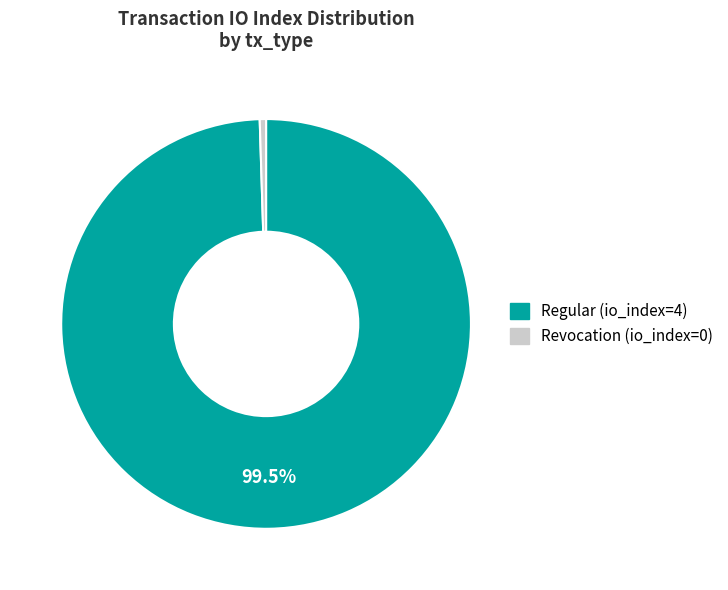

Is there any slice that represents more than half of the pie?

Yes